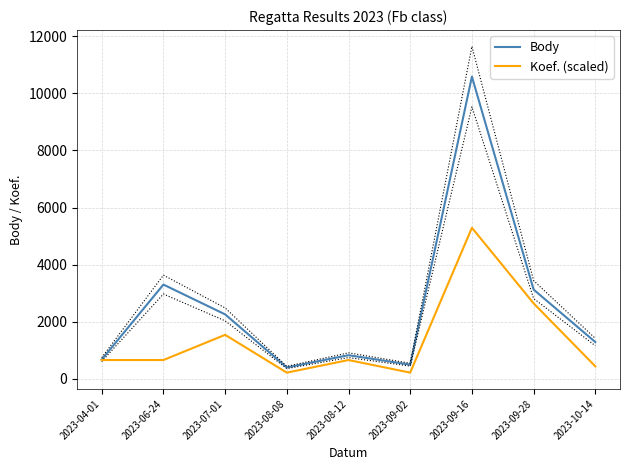

Rank the categories by Body value from highest to lowest.

2023-09-16, 2023-06-24, 2023-09-28, 2023-07-01, 2023-10-14, 2023-08-12, 2023-04-01, 2023-09-02, 2023-08-08